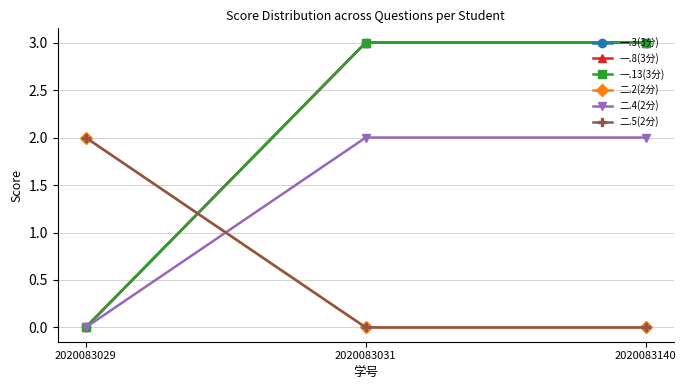

Which series has the largest total across all categories?

一.3(3分)